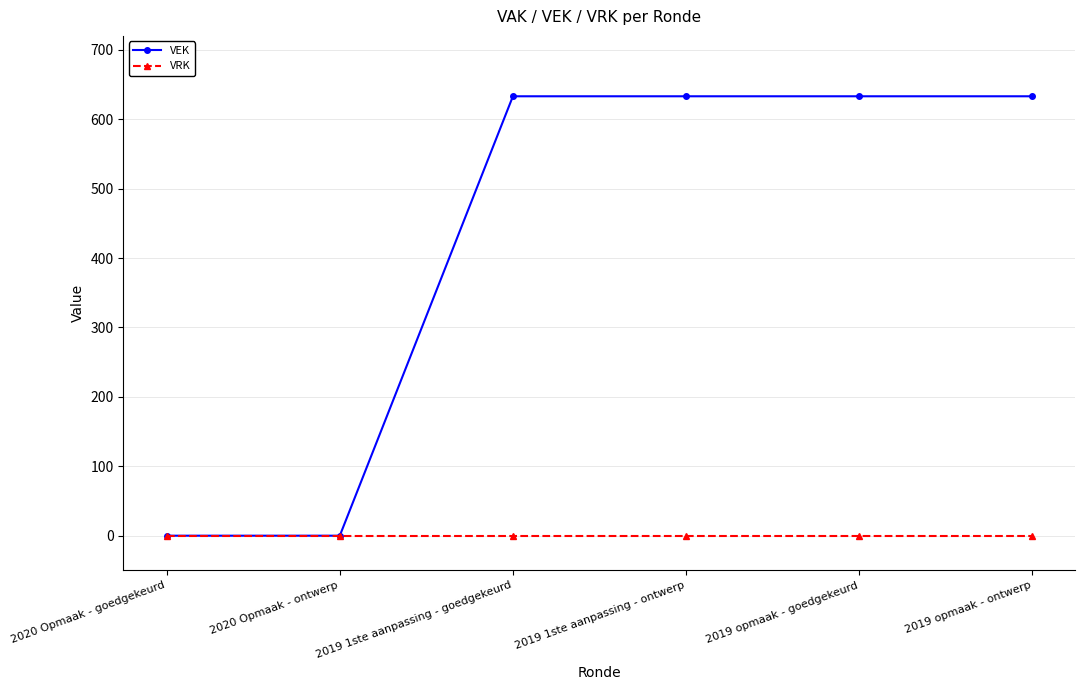

Does the chart have visible grid lines?

Yes